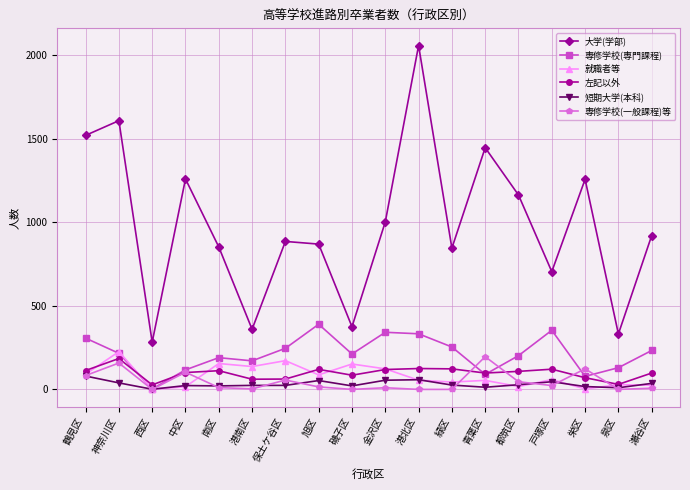

Read the 就職者等 value at 鶴見区, to the nearest 5.

90